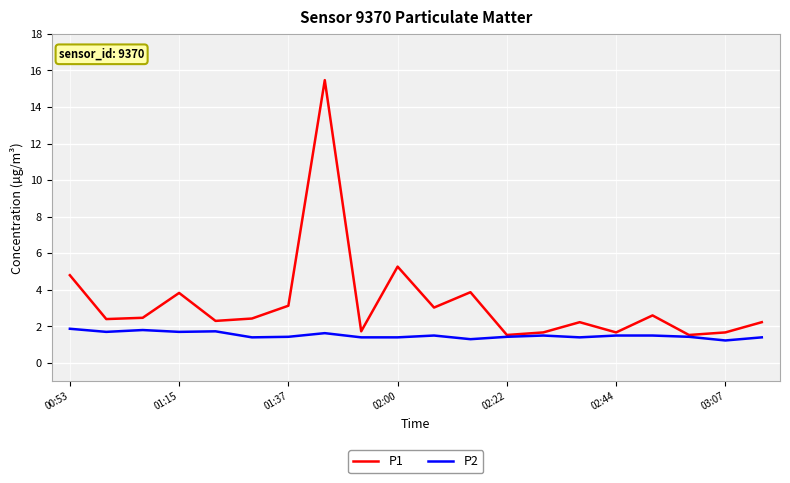

Which series has the widest spread of values?

P1